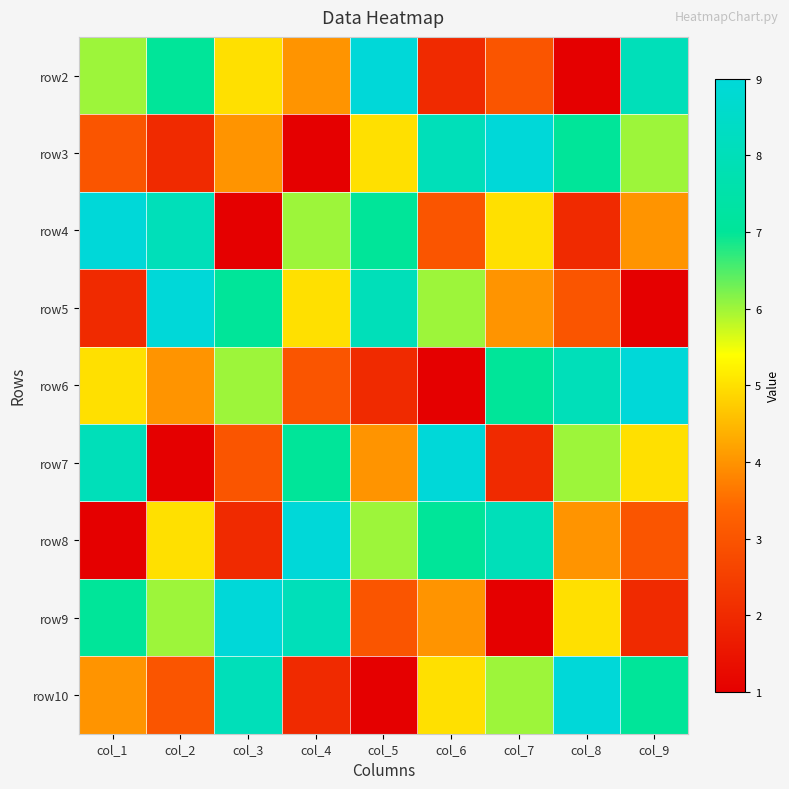

At how many categories does at least one series exceed 4?

9